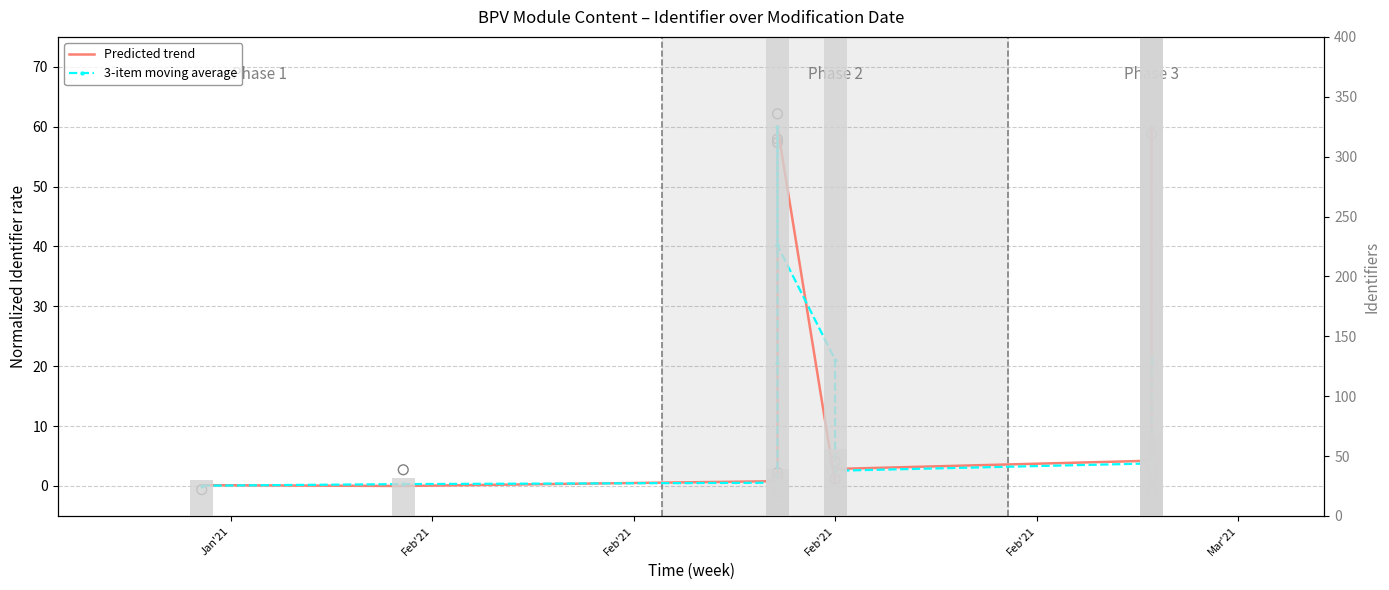

What is the total value across all series at Feb'21?

31.8